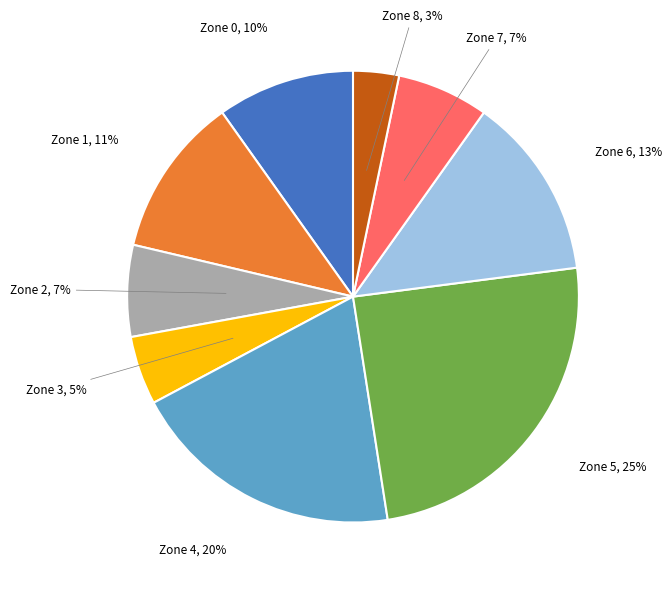

How many segments does this pie chart have?

9